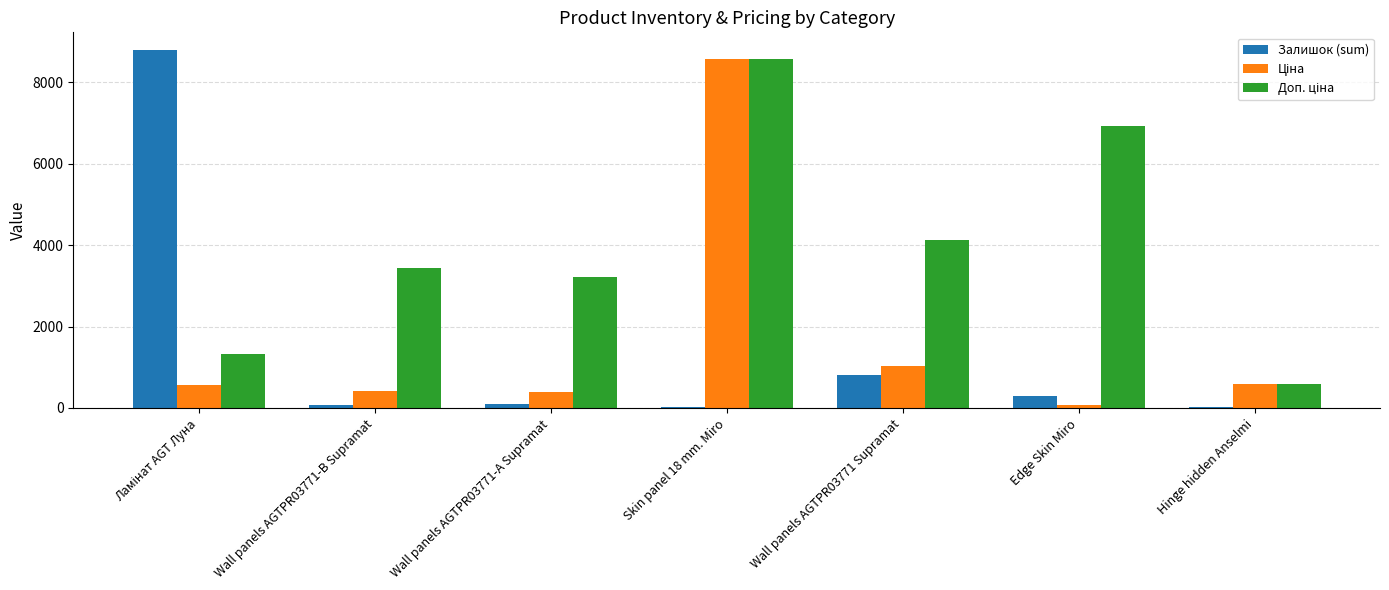

Count the number of categories in the chart.

7